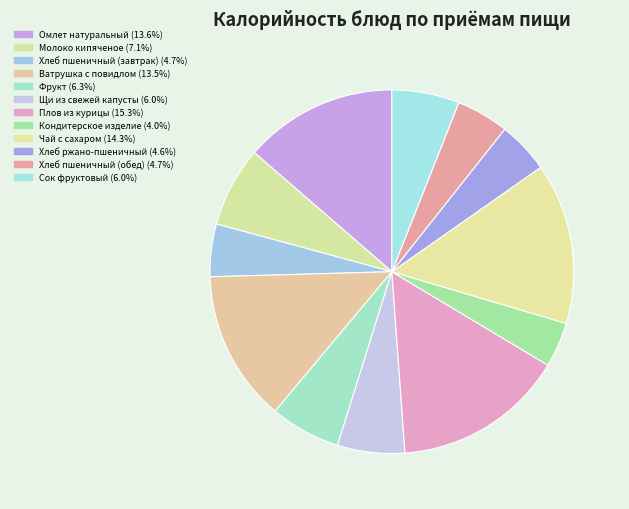

Is it true that Чай с сахаром is 14% of the pie?

True